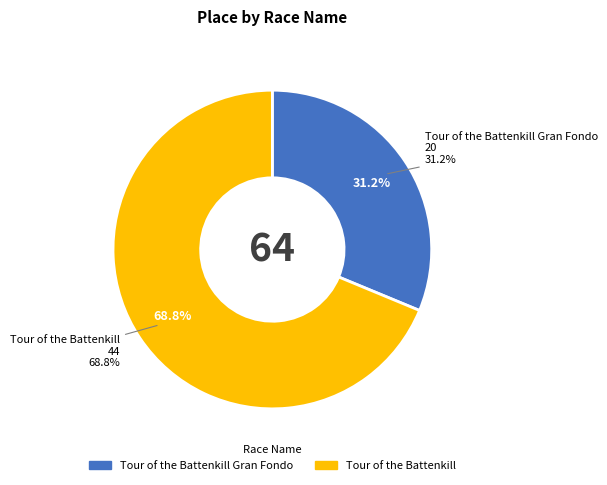

Does Tour of the Battenkill represent more than half of the total?

Yes